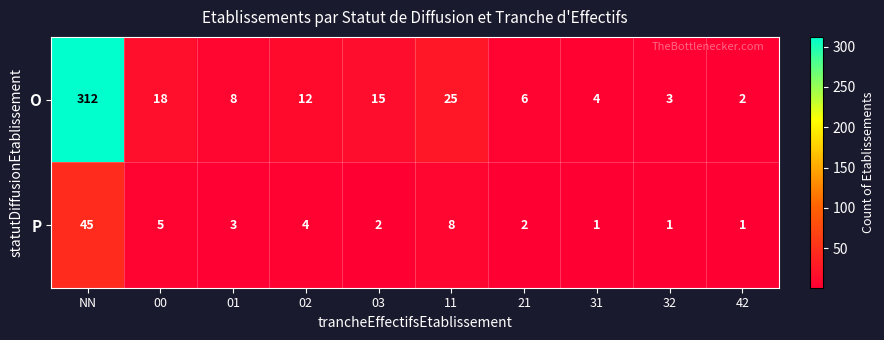

What is the sum of all O values?

405